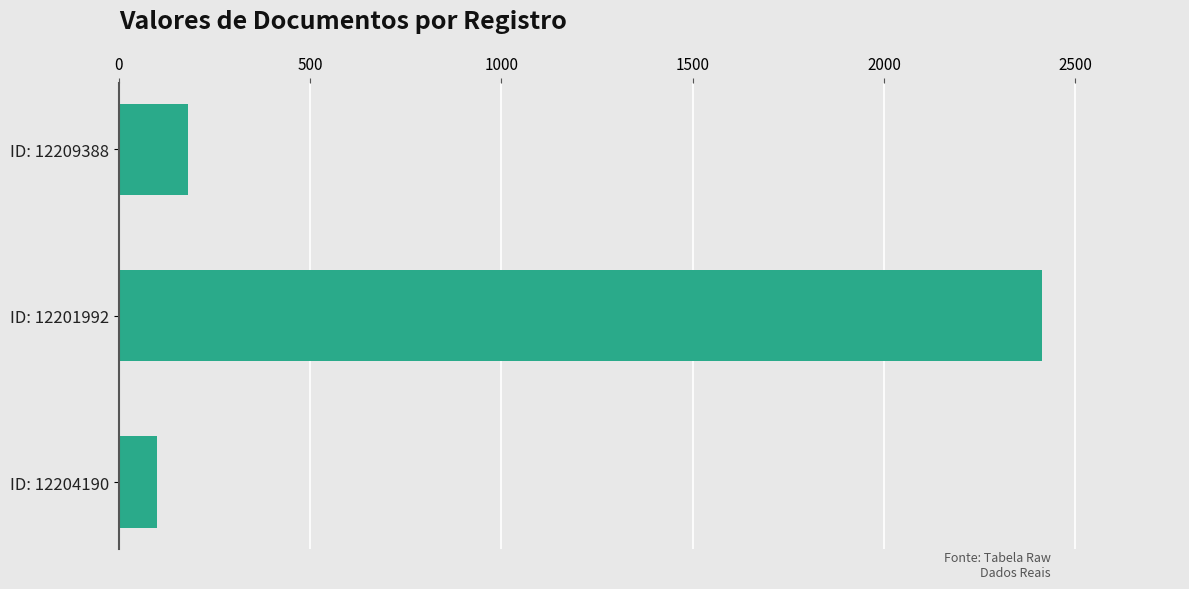

At which category does the chart reach its minimum across all series?

ID: 12204190